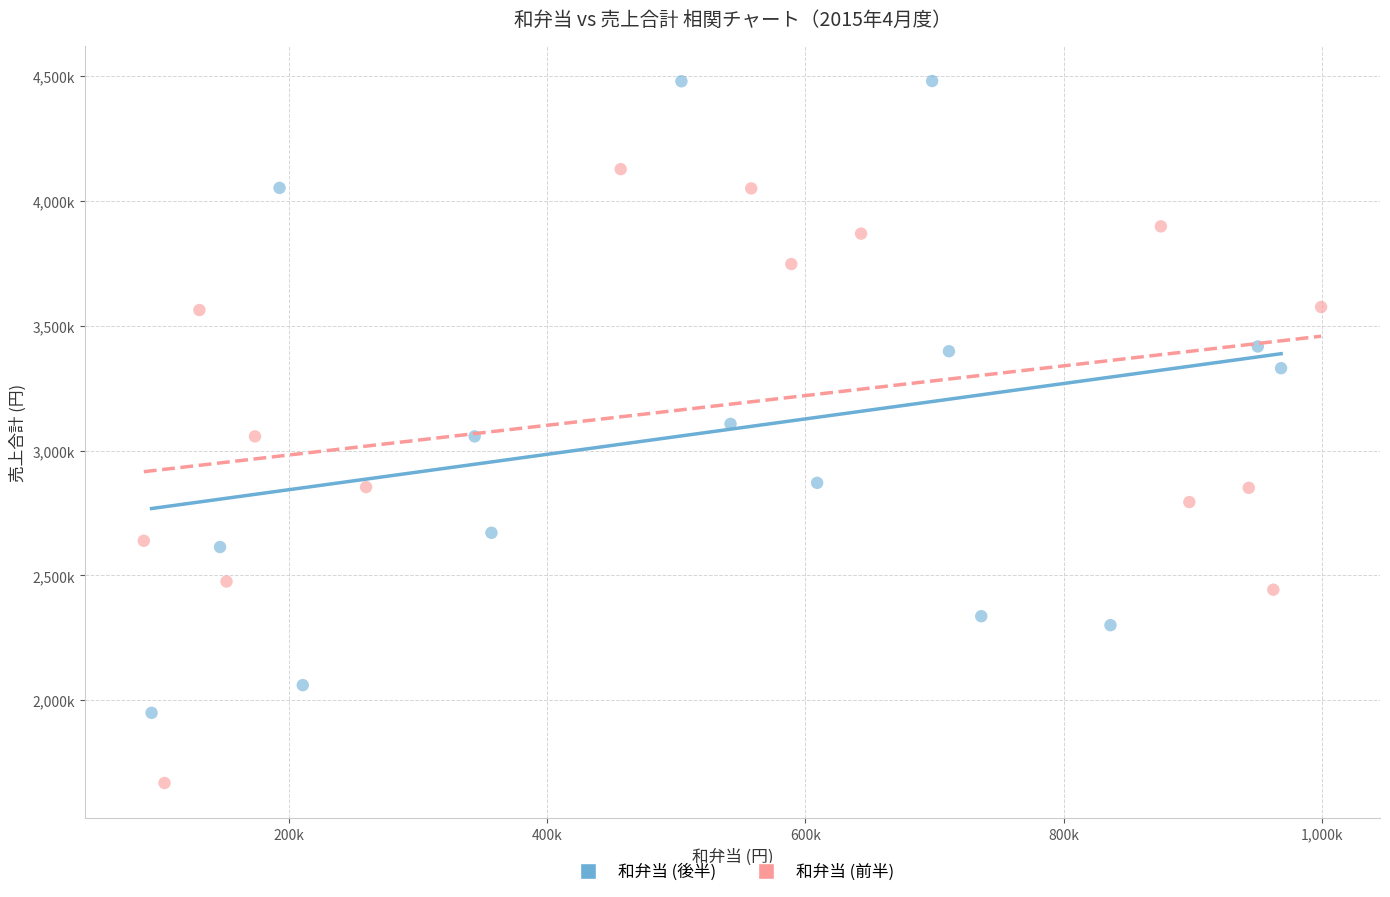

What are all the series names shown in the legend?

和弁当 (後半), 和弁当 (前半)